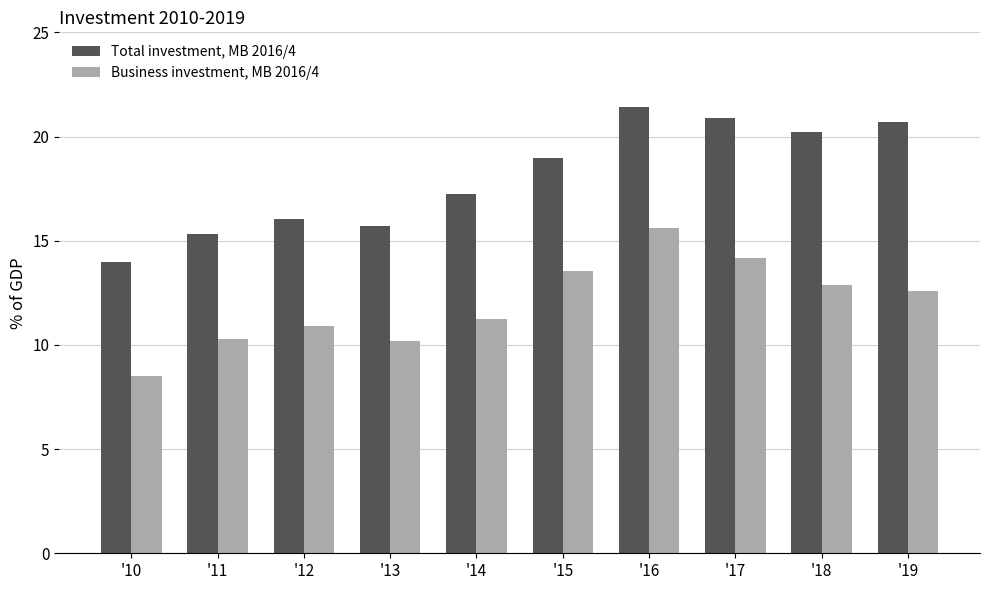

Does the chart contain stacked bars?

No